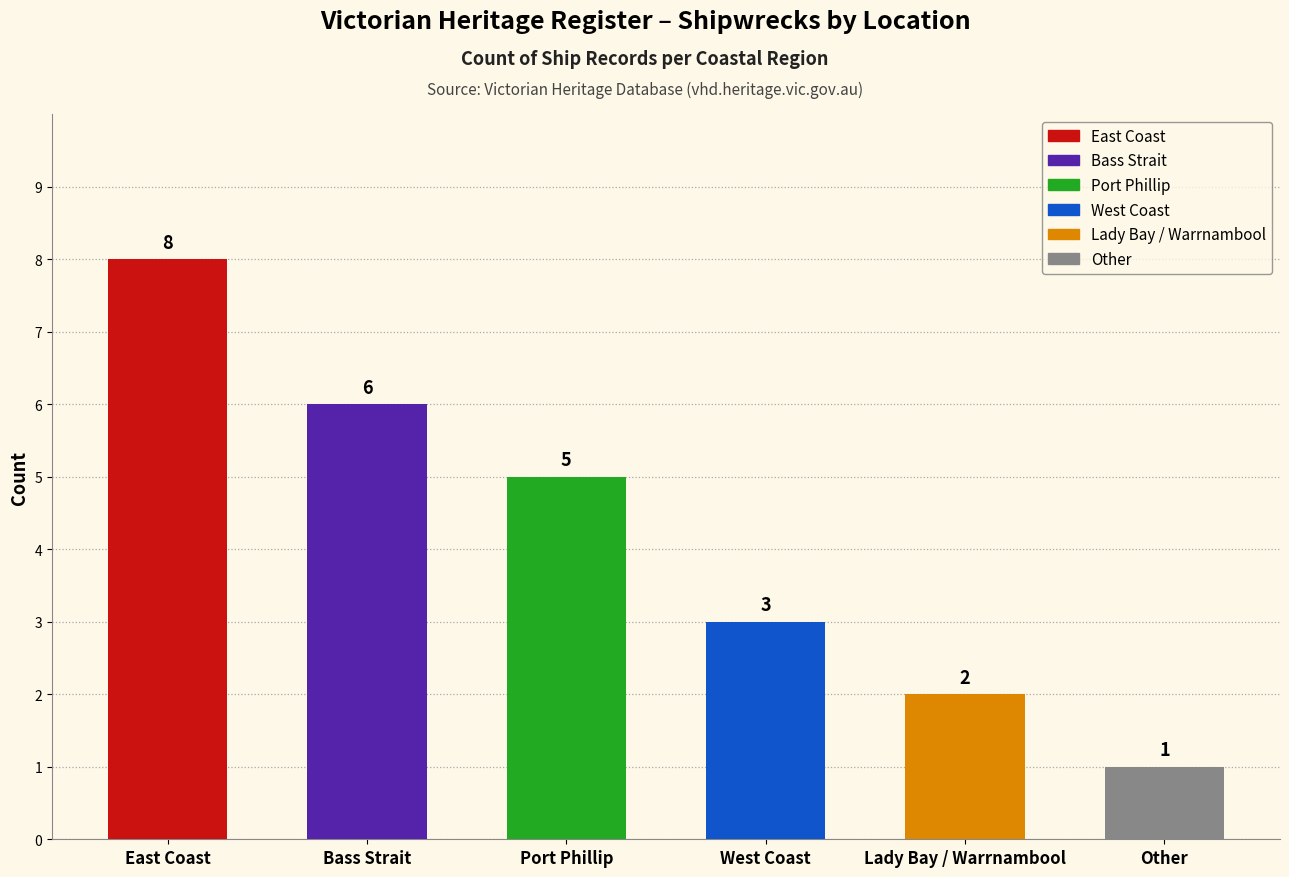

What is the change in value from Port Phillip to West Coast?

-2